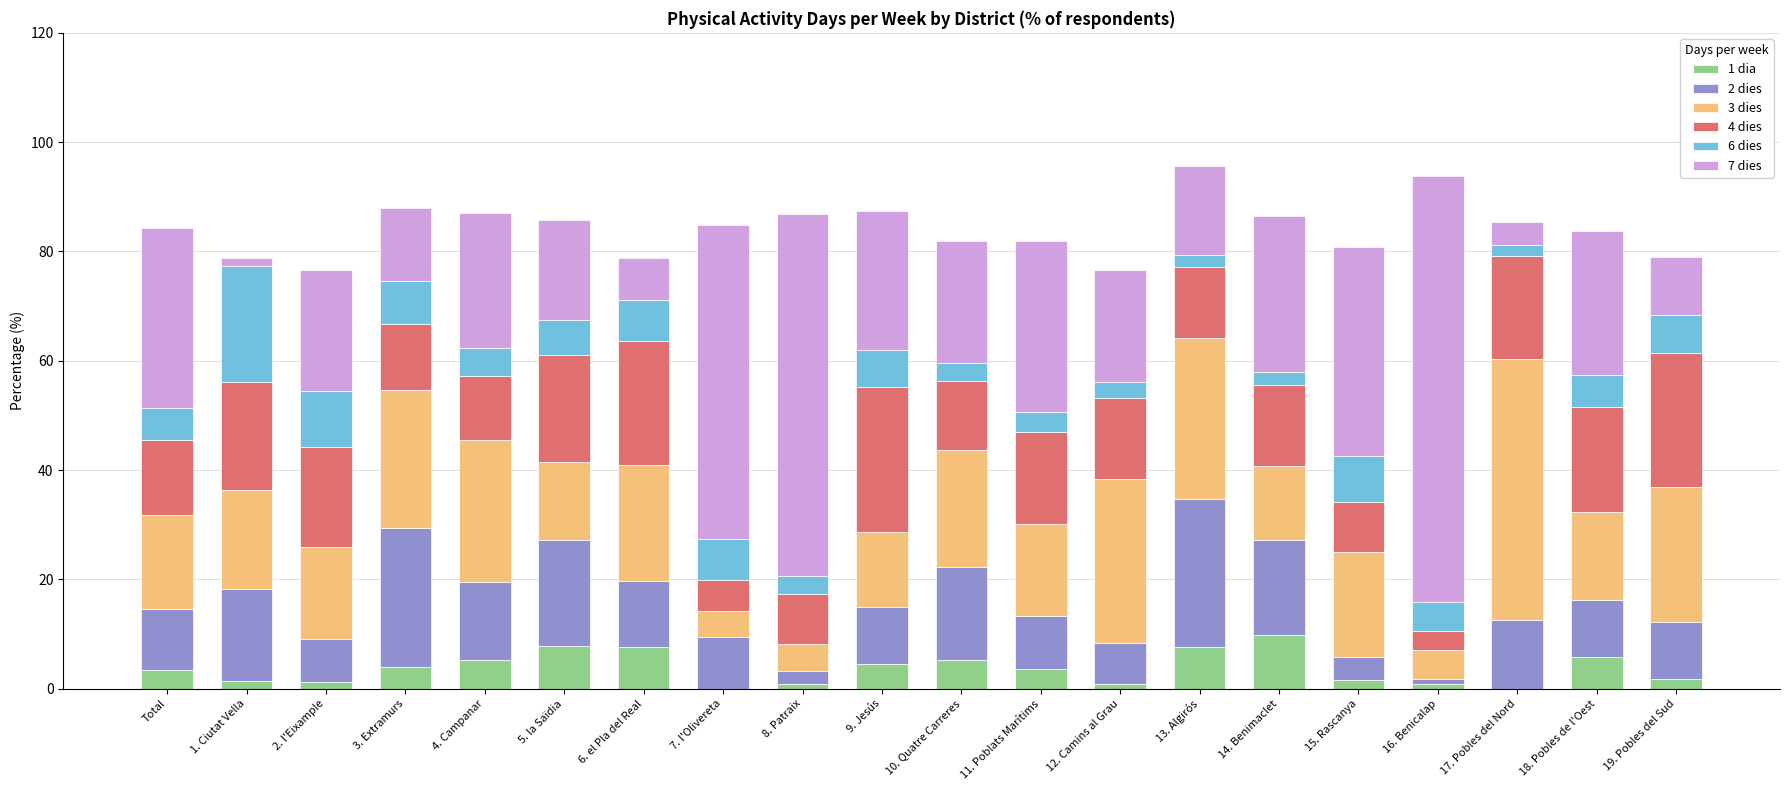

How many data points does each series have?

20